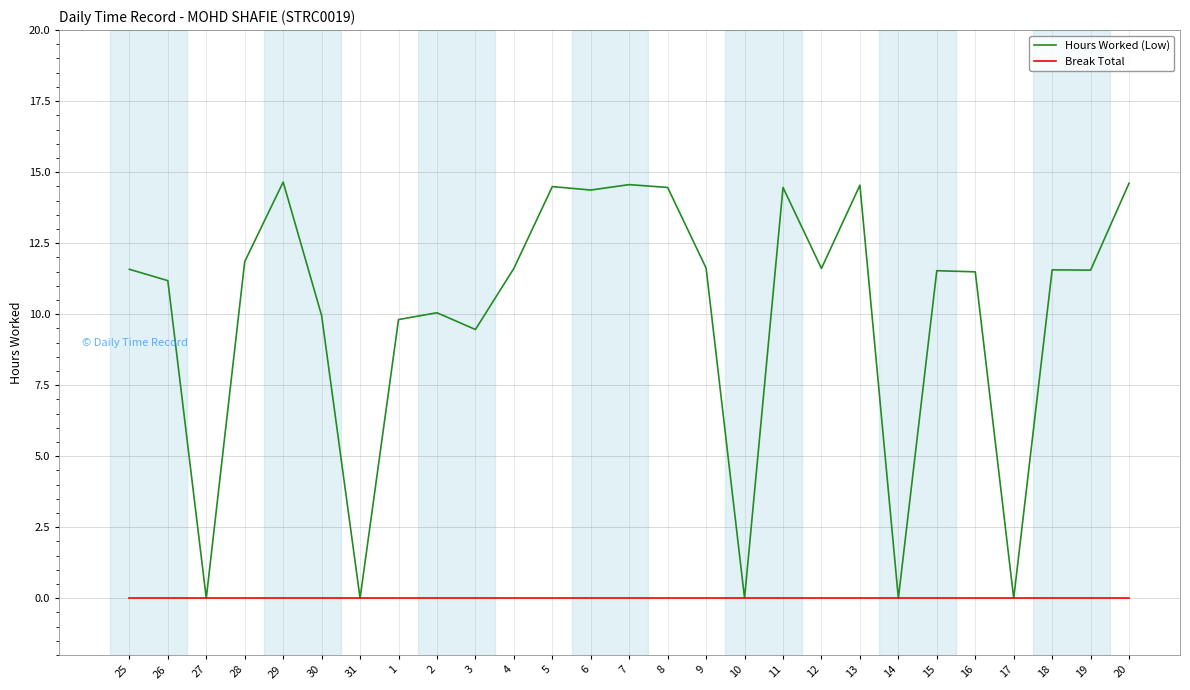

What is the spread (max minus min) of values at 26?

11.2